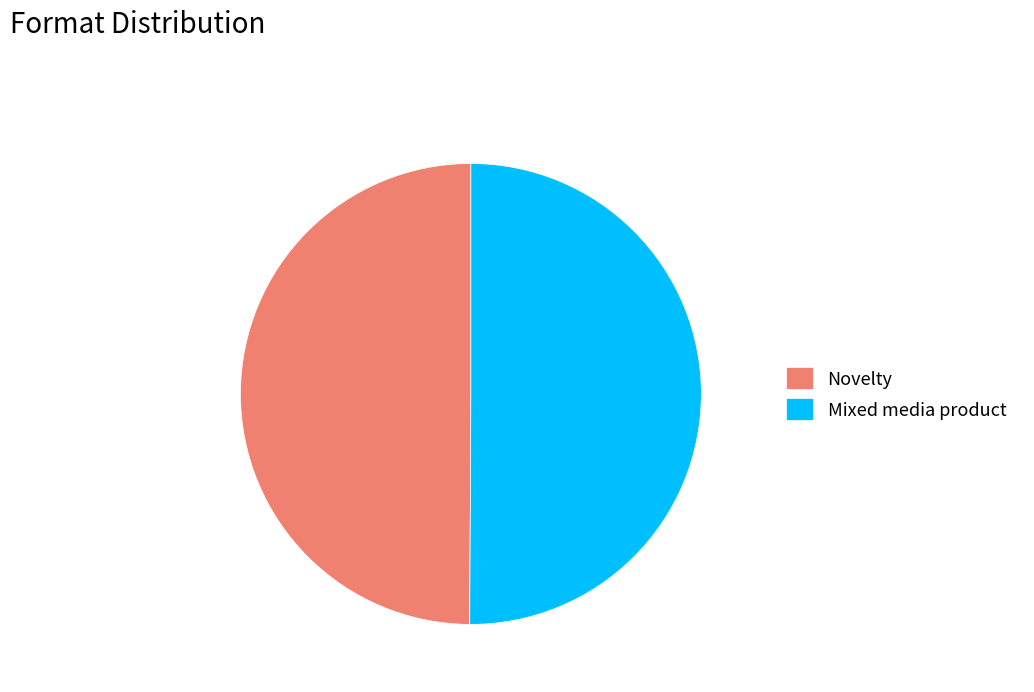

Approximately how many times larger is the value at Mixed media product compared to Novelty?

1.0